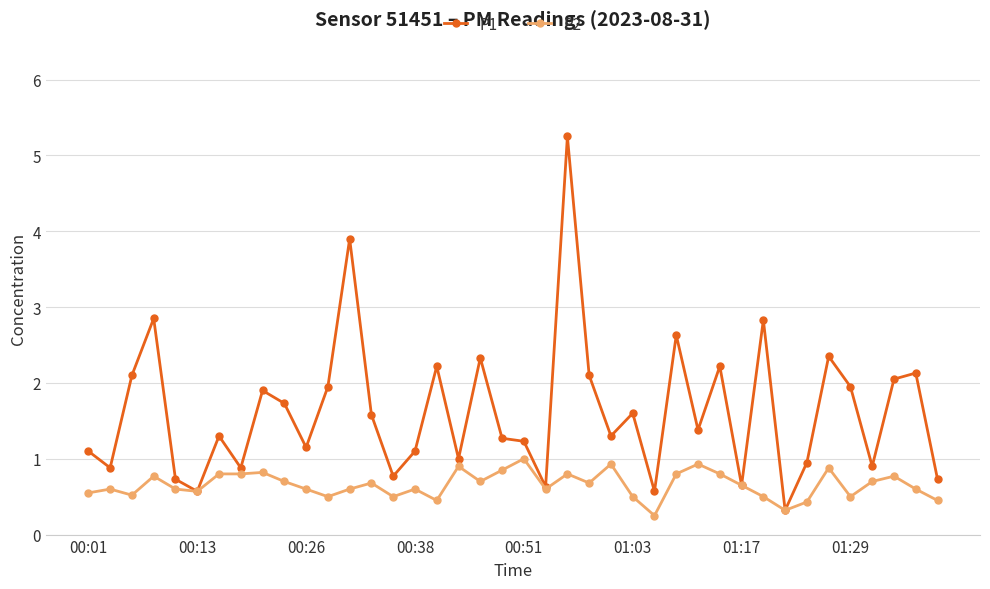

What is the value of the P2 point at the 1st from the left?

0.6